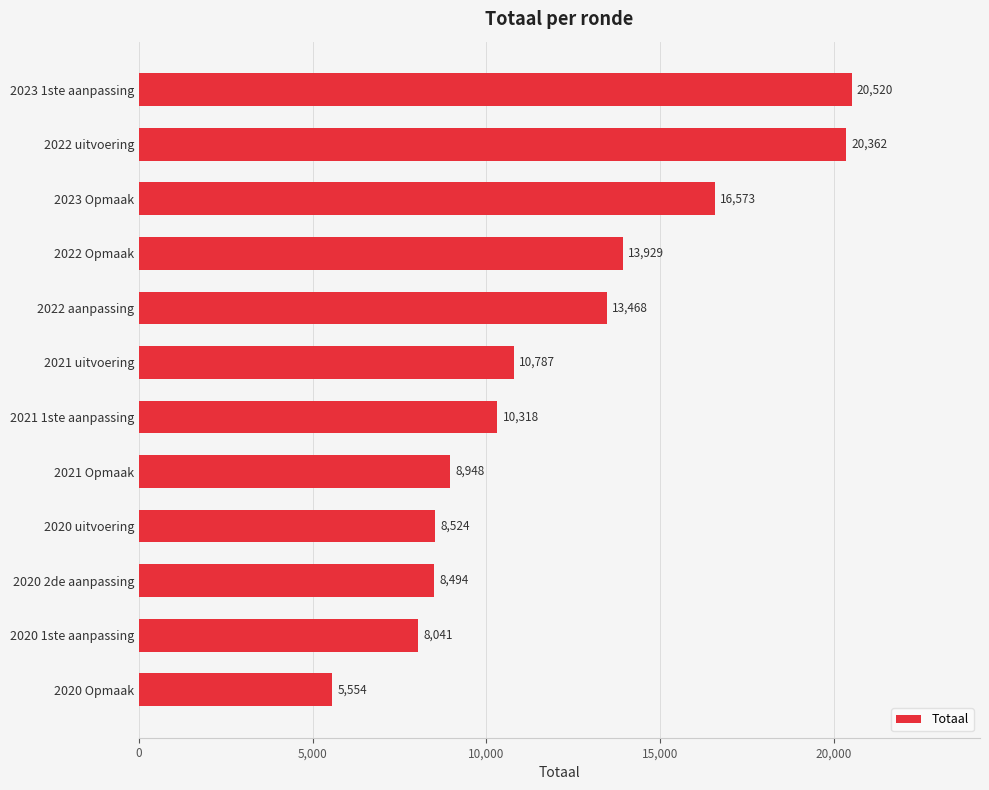

What is the smallest value displayed?

5554